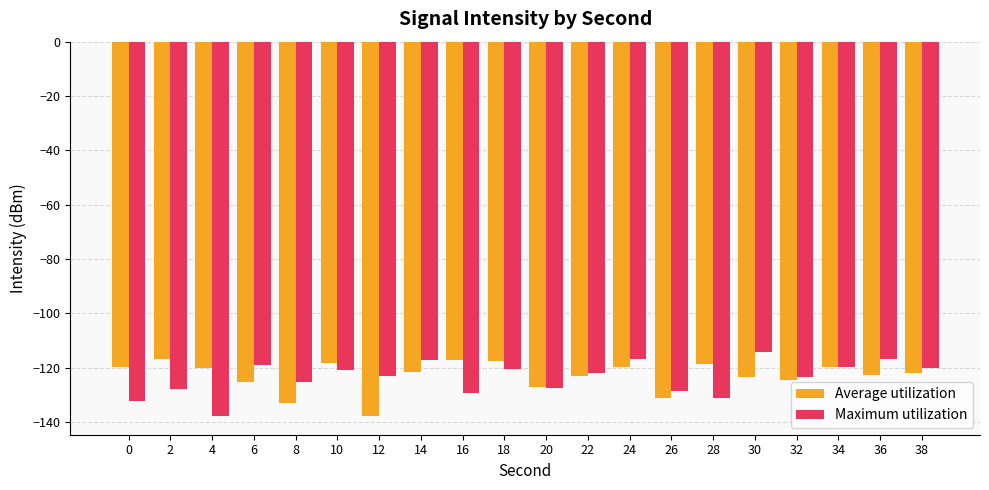

What is the smallest value displayed?

-137.8